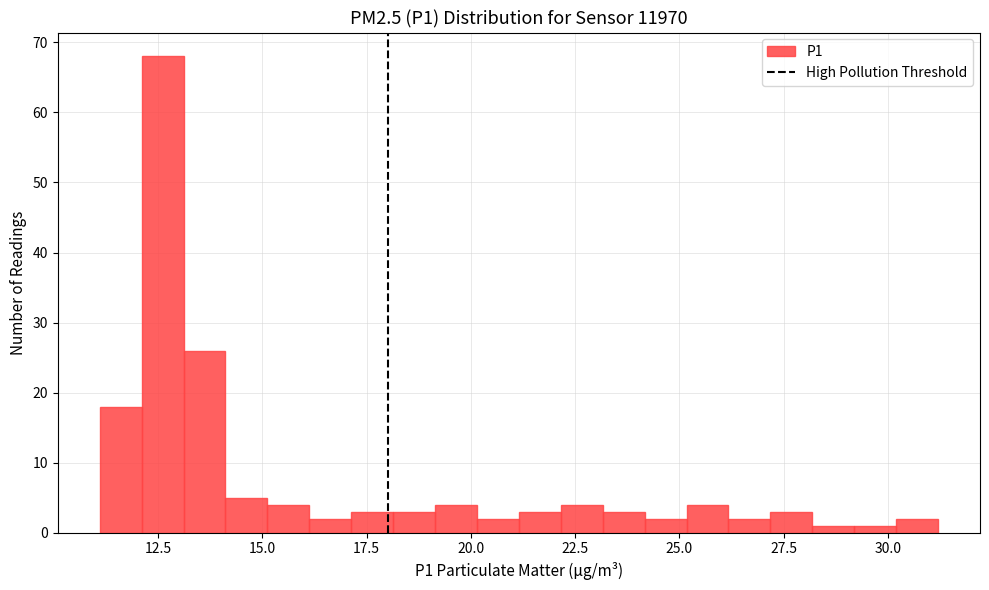

Around what value on the x-axis is the tallest bar? Give the approximate position of its centre, as read against the axis.

12.5